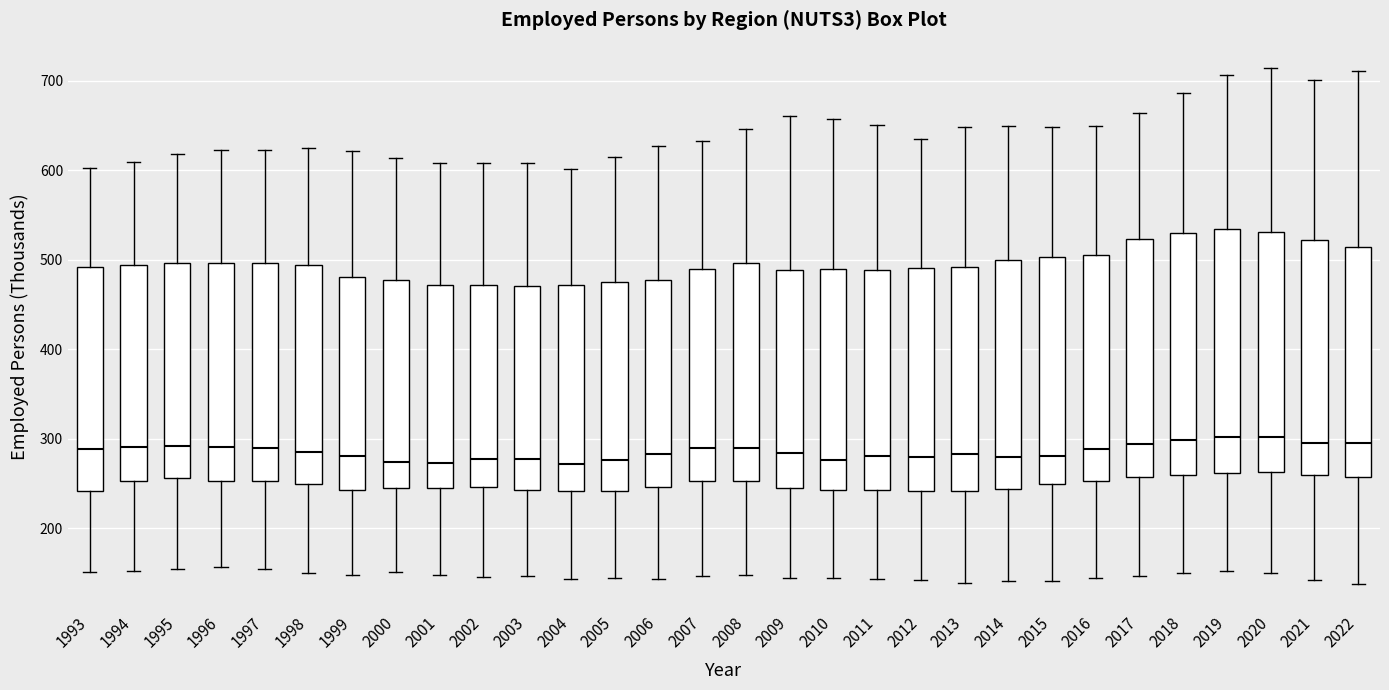

Where is the upper edge of the box at x = 2010 on the y-axis? The values are not printed on the chart, so give them approximately, as read against the axis.

490